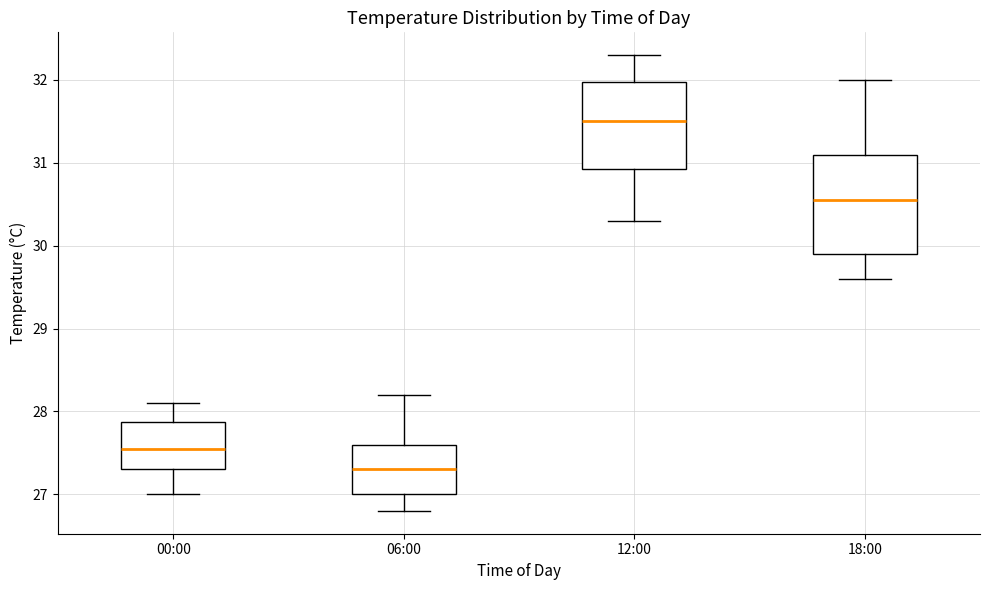

Reading left to right, transcribe this box plot: for each box, give where its median line is, the range the box spans, and where its two whiskers end, as read against the y-axis. The values are not printed on the chart, so give them approximately, as read against the axis.

00:00: median 27.6, box 27.3 to 27.9, whiskers 27.0 to 28.1
06:00: median 27.3, box 27.0 to 27.6, whiskers 26.8 to 28.2
12:00: median 31.5, box 30.9 to 32.0, whiskers 30.3 to 32.3
18:00: median 30.6, box 29.9 to 31.1, whiskers 29.6 to 32.0